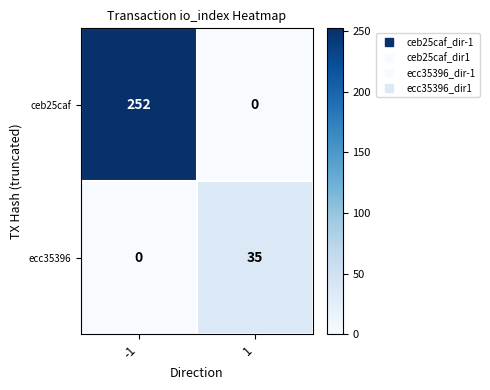

Is it true that ceb25caf equals 0 at 1?

True